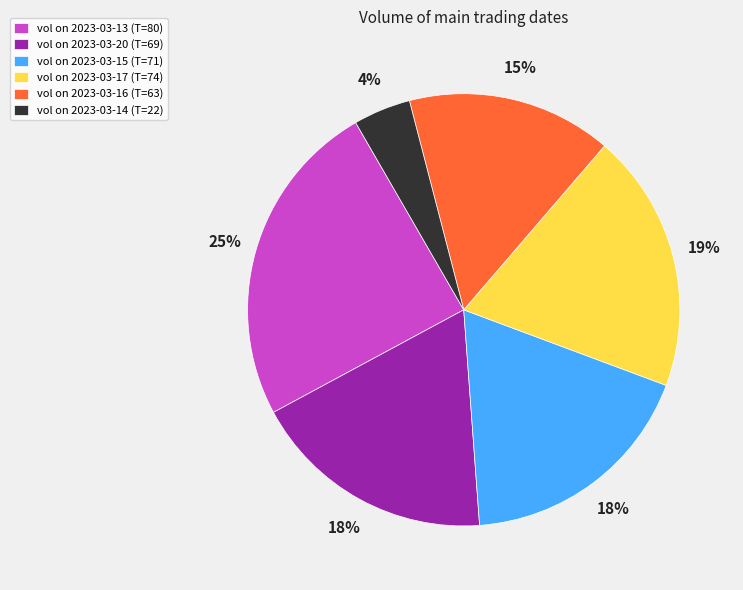

To the nearest percent, what is the average slice percentage?

17%